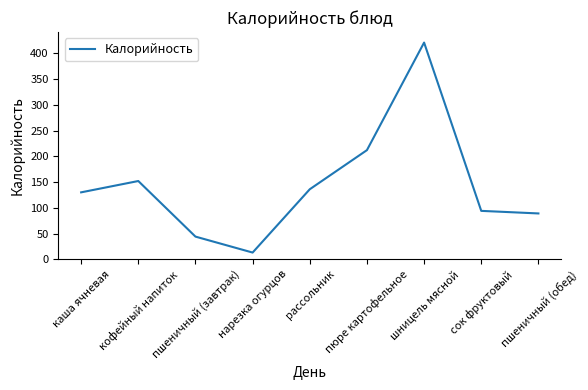

What is the change in value from кофейный напиток to пшеничный (завтрак)?

-108